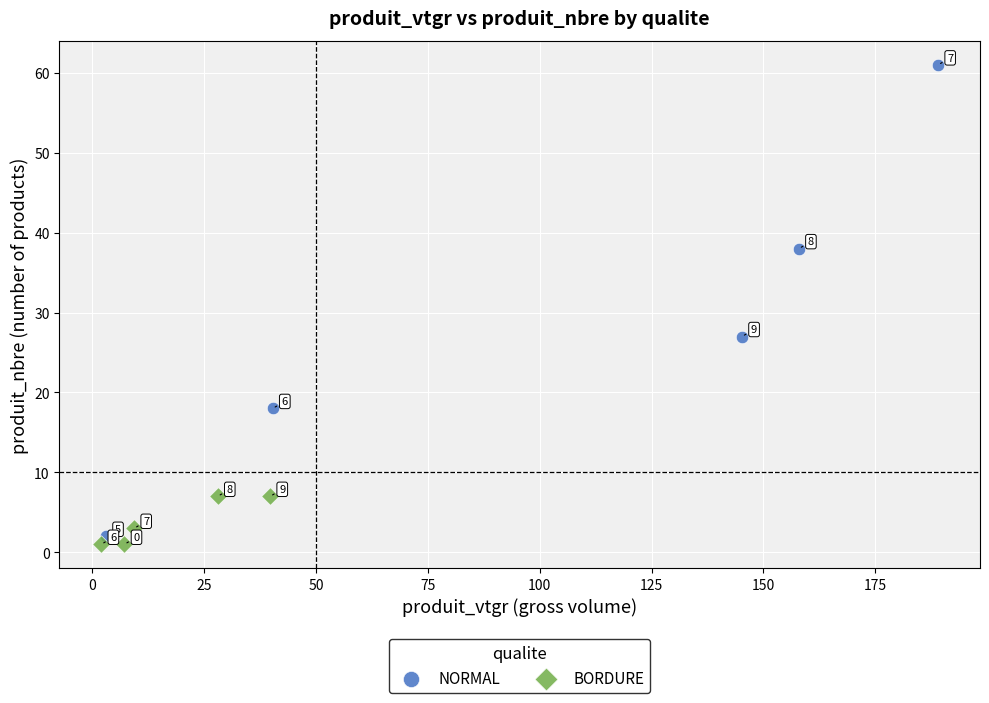

What are all the series names shown in the legend?

NORMAL, BORDURE